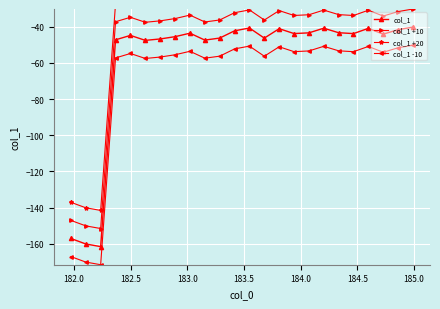

True or false: col_1 and col_1 +10 cross at least once.

False